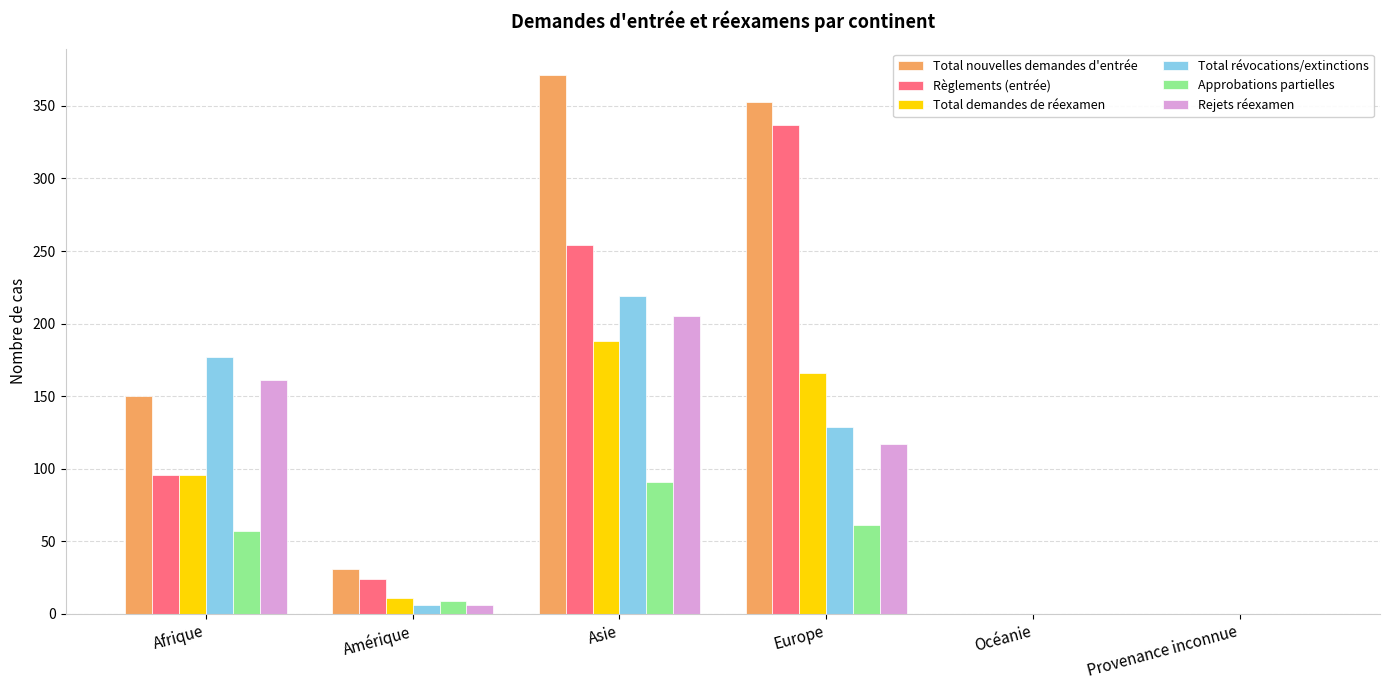

What is the average value of the Total nouvelles demandes d'entrée series?

151